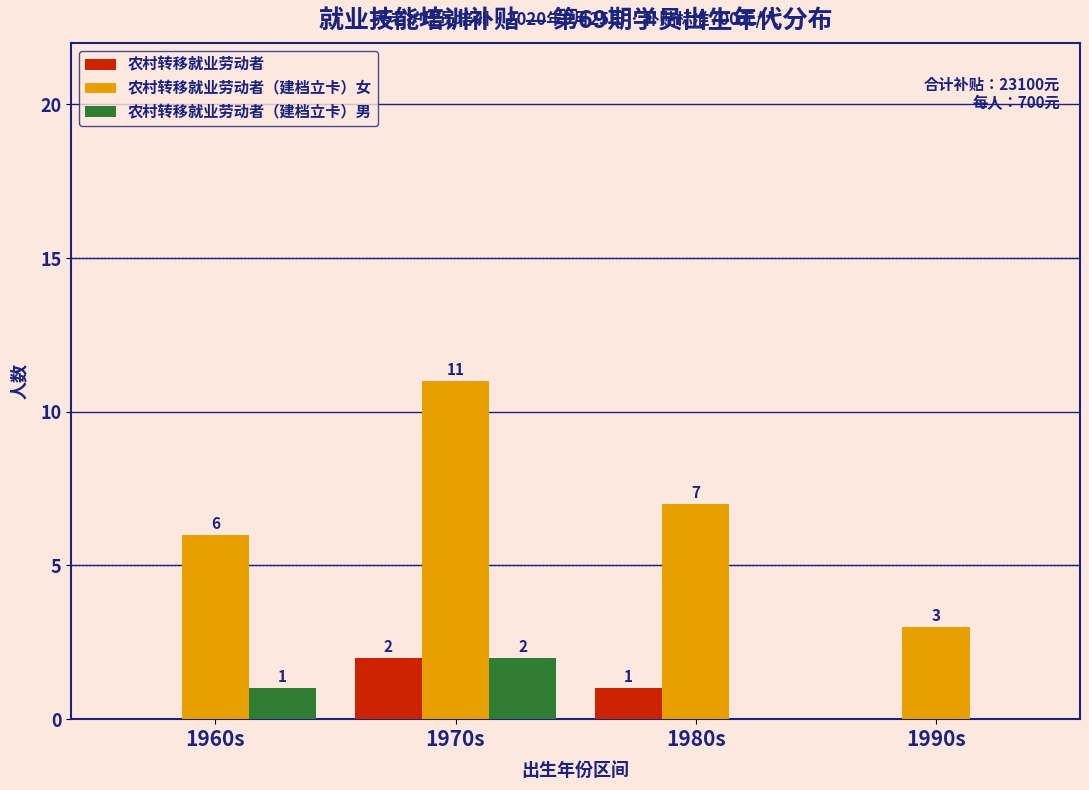

Reading right to left, transcribe all the data shown in this chart.

农村转移就业劳动者: 1990s=0	1980s=1	1970s=2	1960s=0
农村转移就业劳动者（建档立卡）女: 1990s=3	1980s=7	1970s=11	1960s=6
农村转移就业劳动者（建档立卡）男: 1990s=0	1980s=0	1970s=2	1960s=1